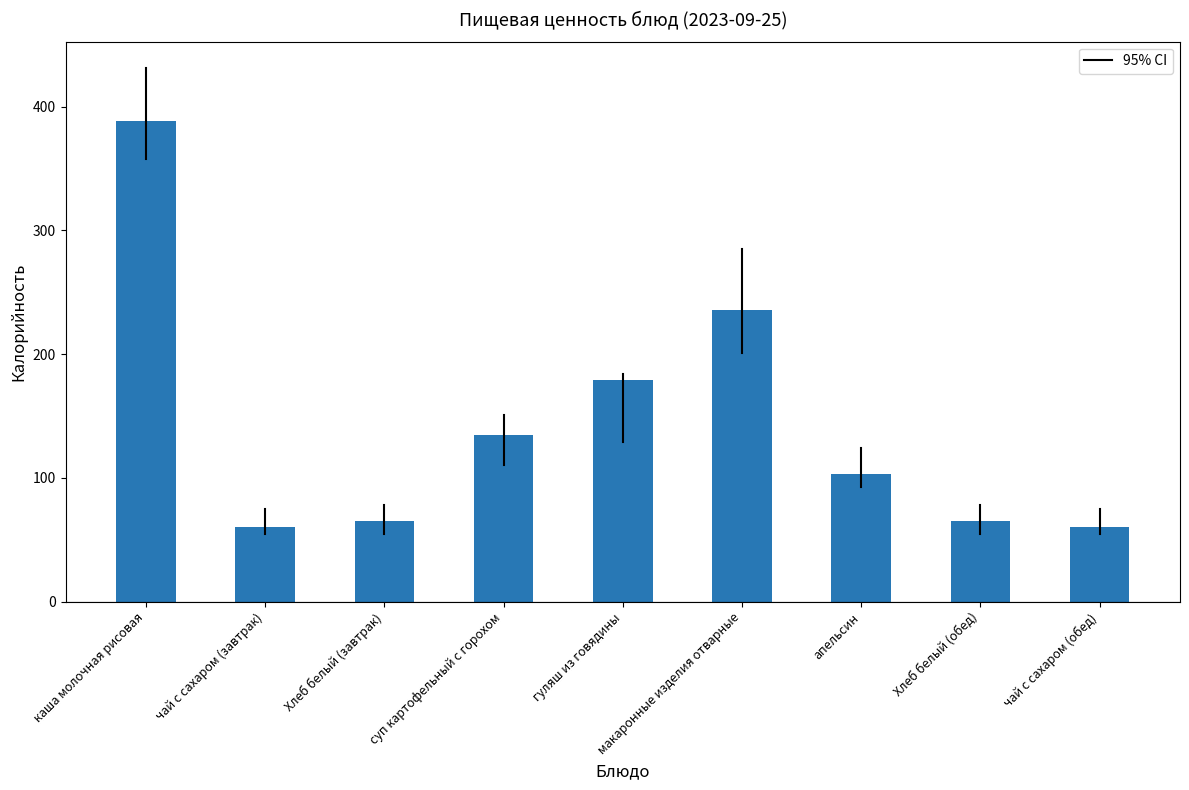

Does the chart contain any negative values?

No